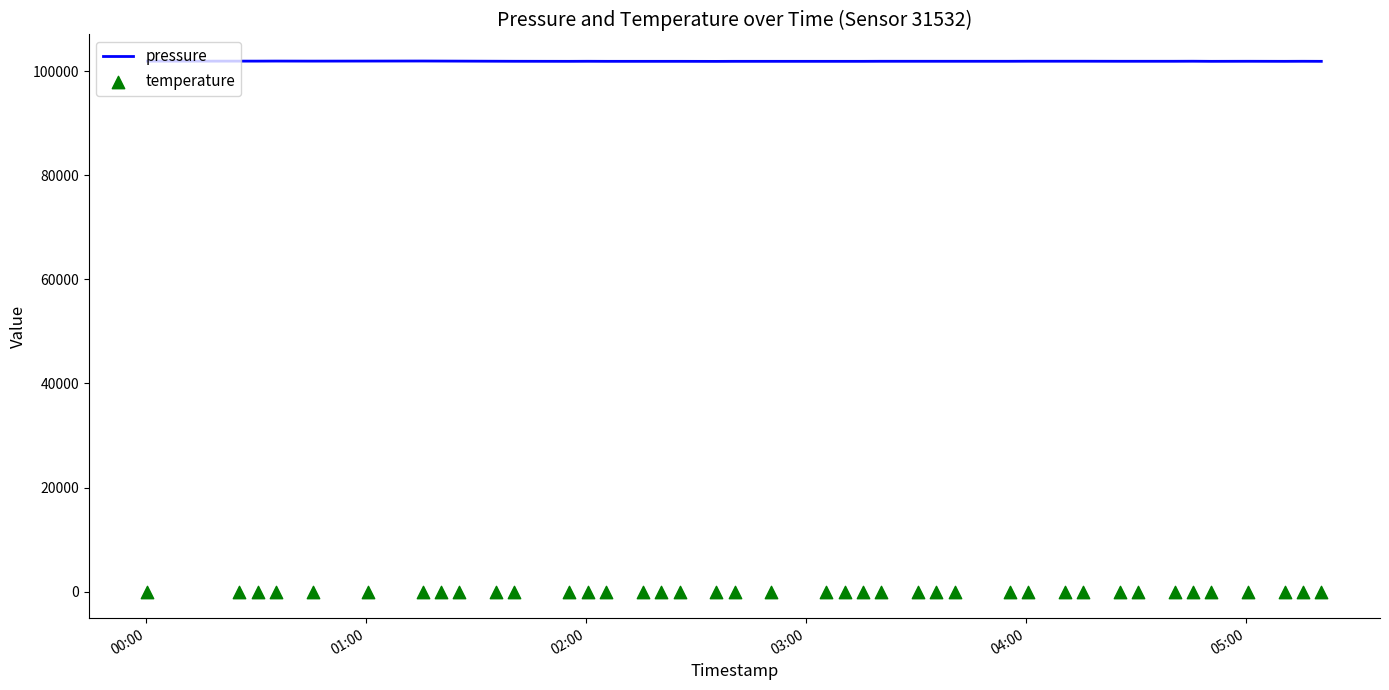

Which series contains the highest Y value?

pressure